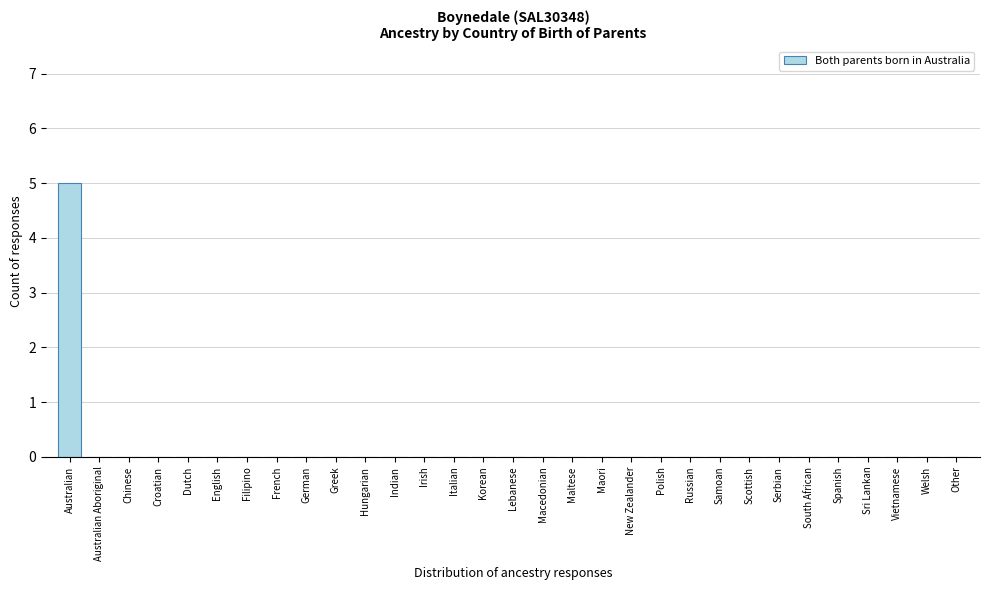

The chart shows a value of 0 at Vietnamese. True or false?

True